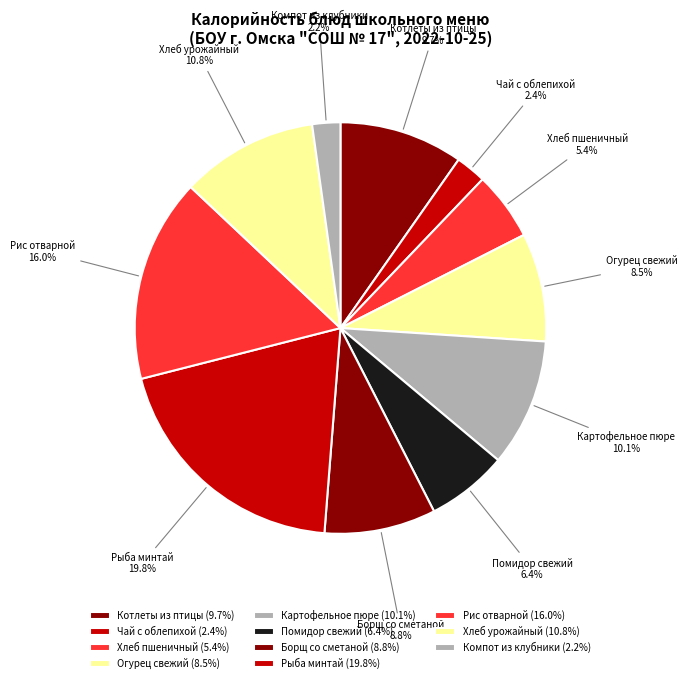

To the nearest percent, what is the average slice percentage?

9%